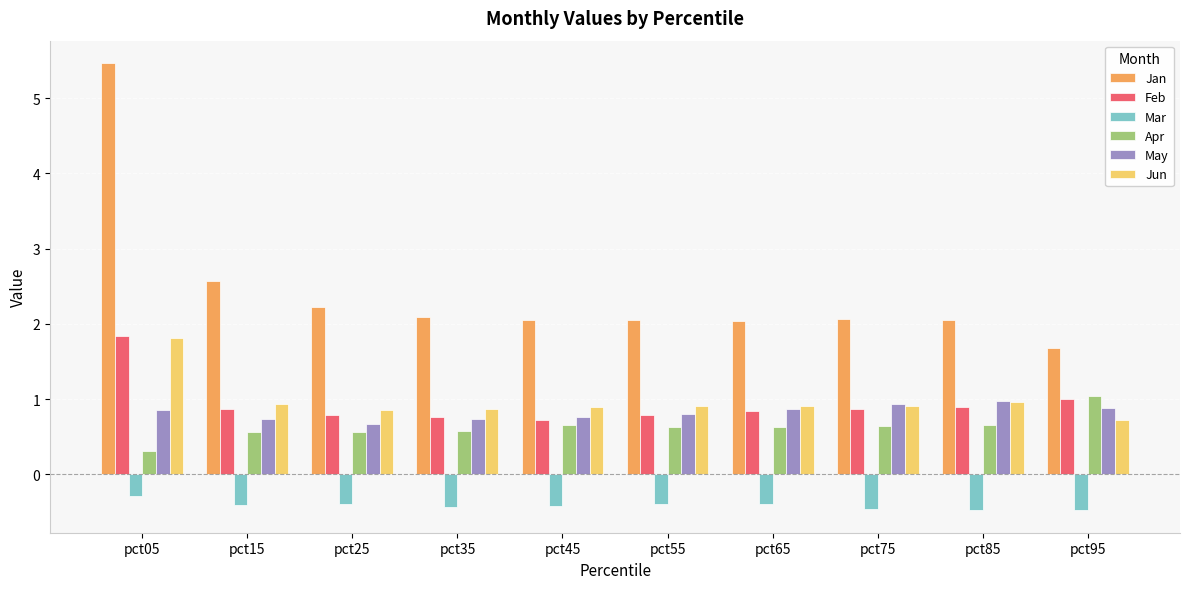

What is the spread (max minus min) of values at pct05?

5.8